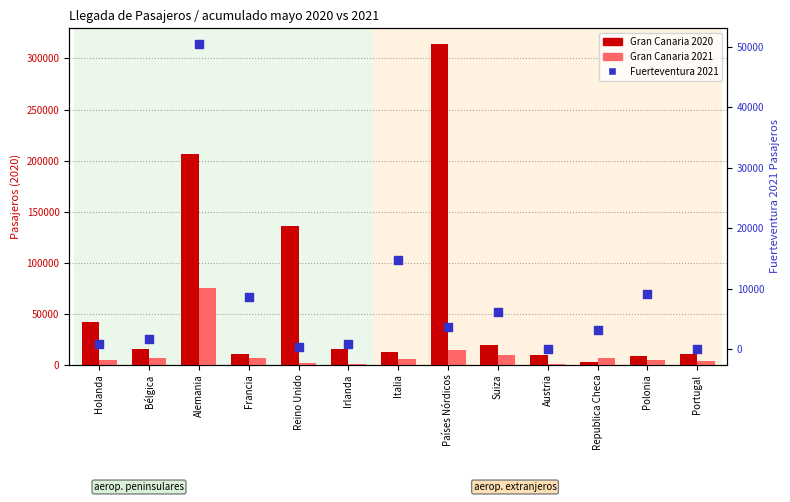

At how many categories does at least one series exceed 256232?

1